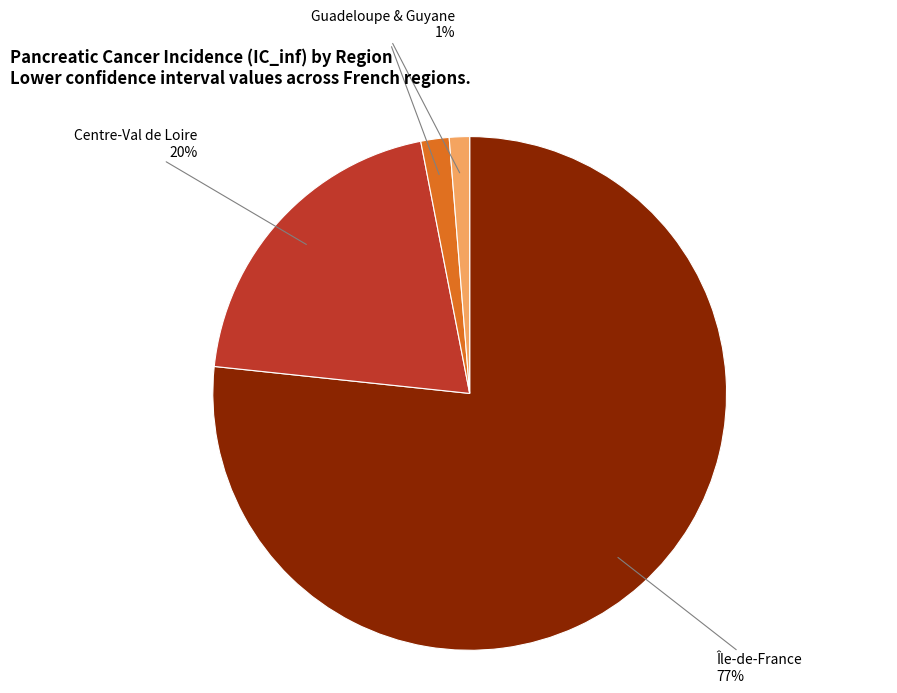

Is there any slice that represents more than half of the pie?

Yes